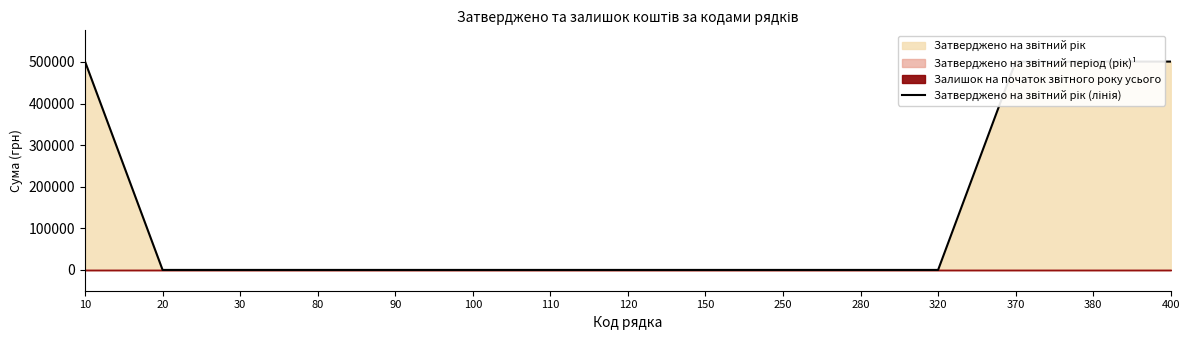

Rank the categories by value from lowest to highest.

20, 30, 80, 90, 100, 110, 120, 150, 250, 280, 320, 10, 370, 380, 400